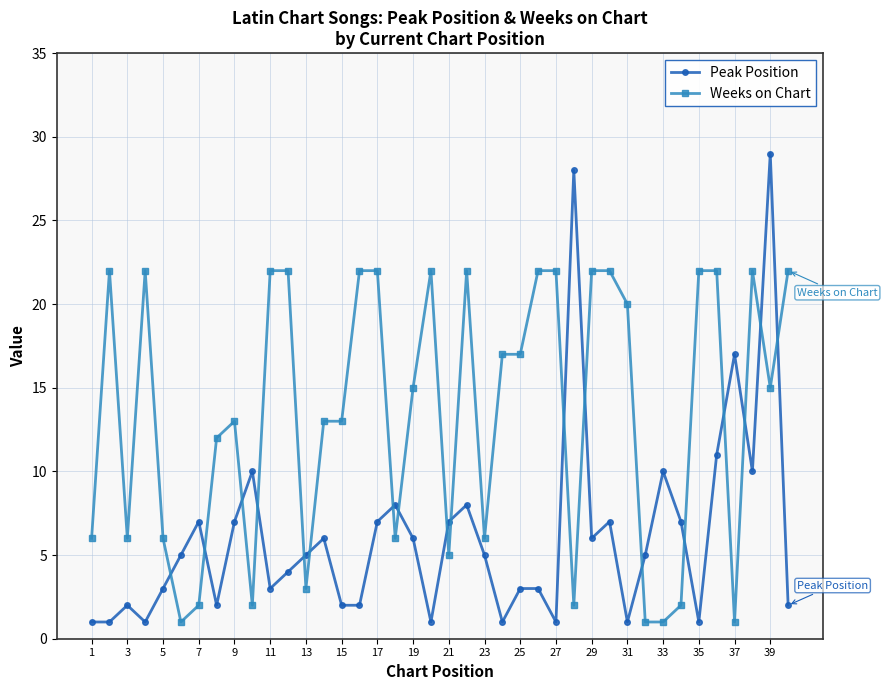

What is the difference between the maximum and minimum values in the Weeks on Chart series?

21